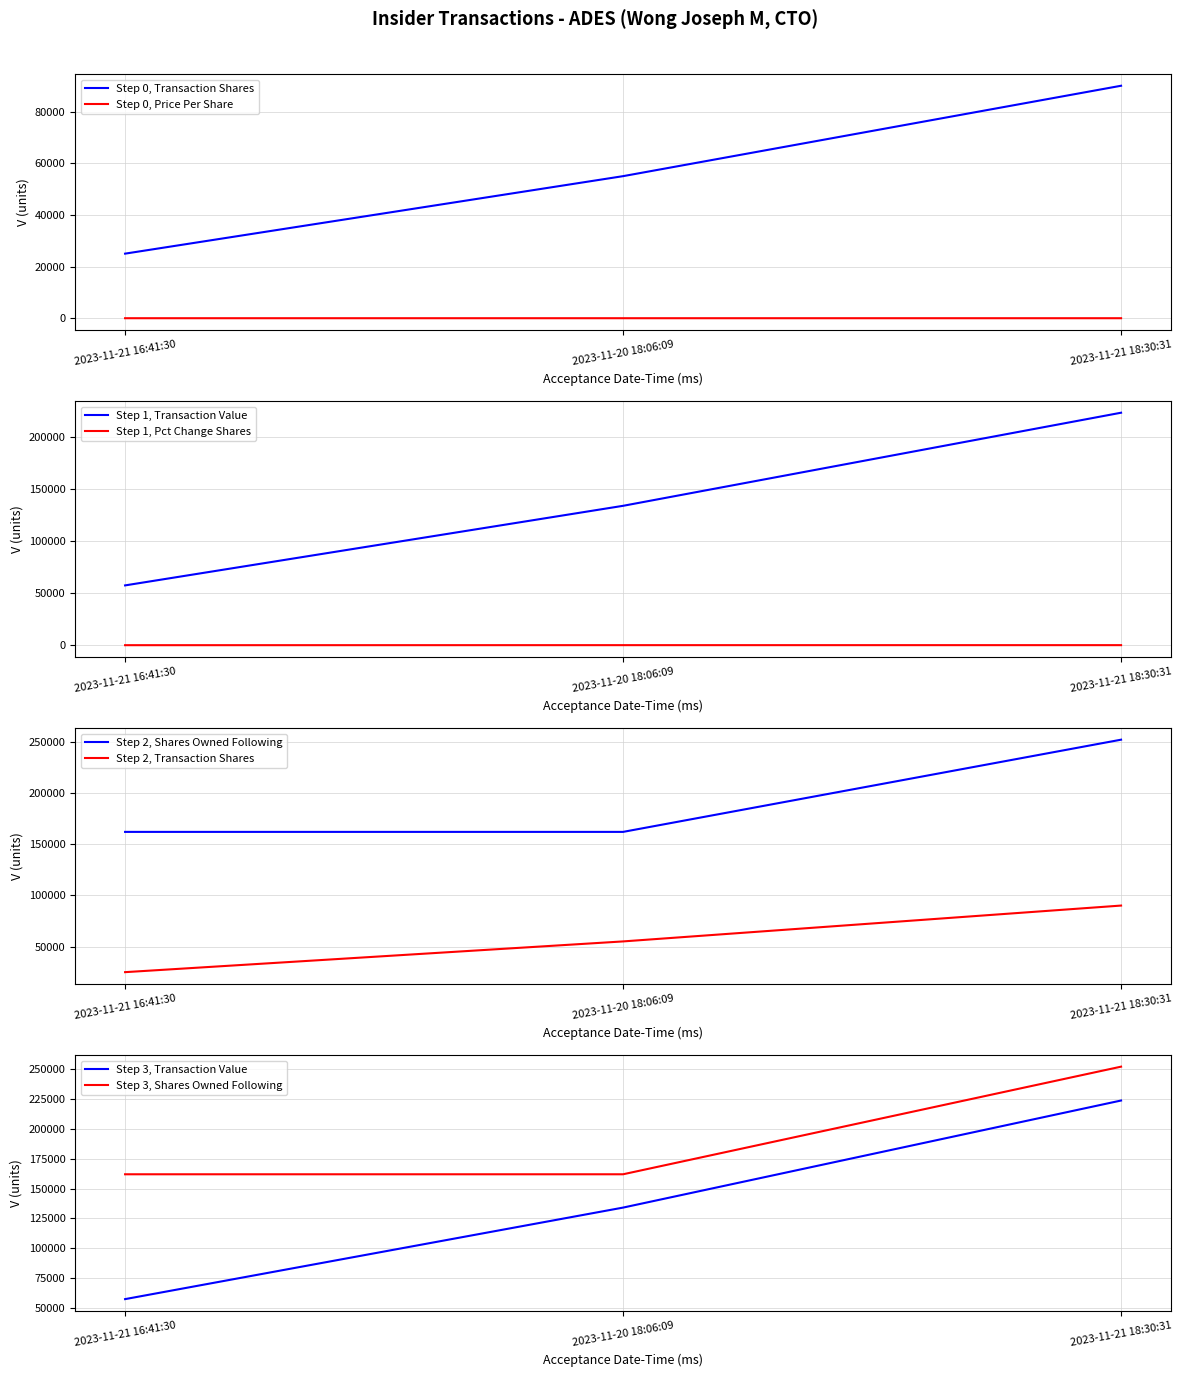

What position from the right is 2023-11-21 16:41:30?

3